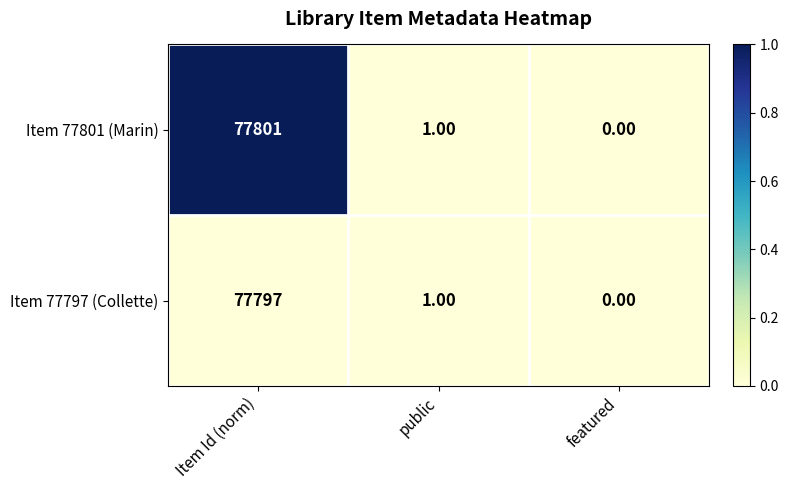

List the series in order of their overall mean, lowest first.

Item 77797 (Collette), Item 77801 (Marin)